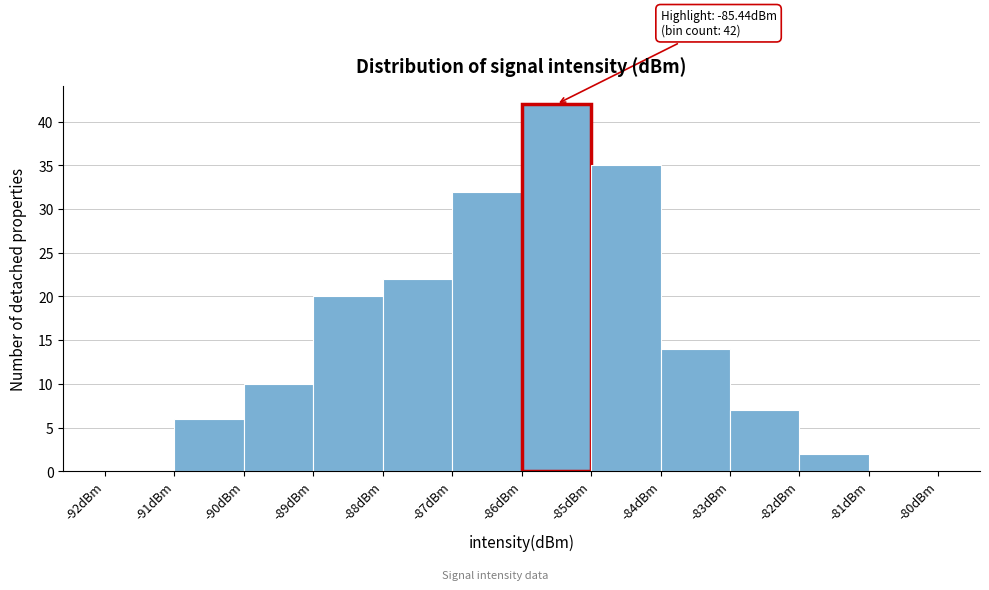

Which range on the x-axis has the tallest bar?

-86 to -85